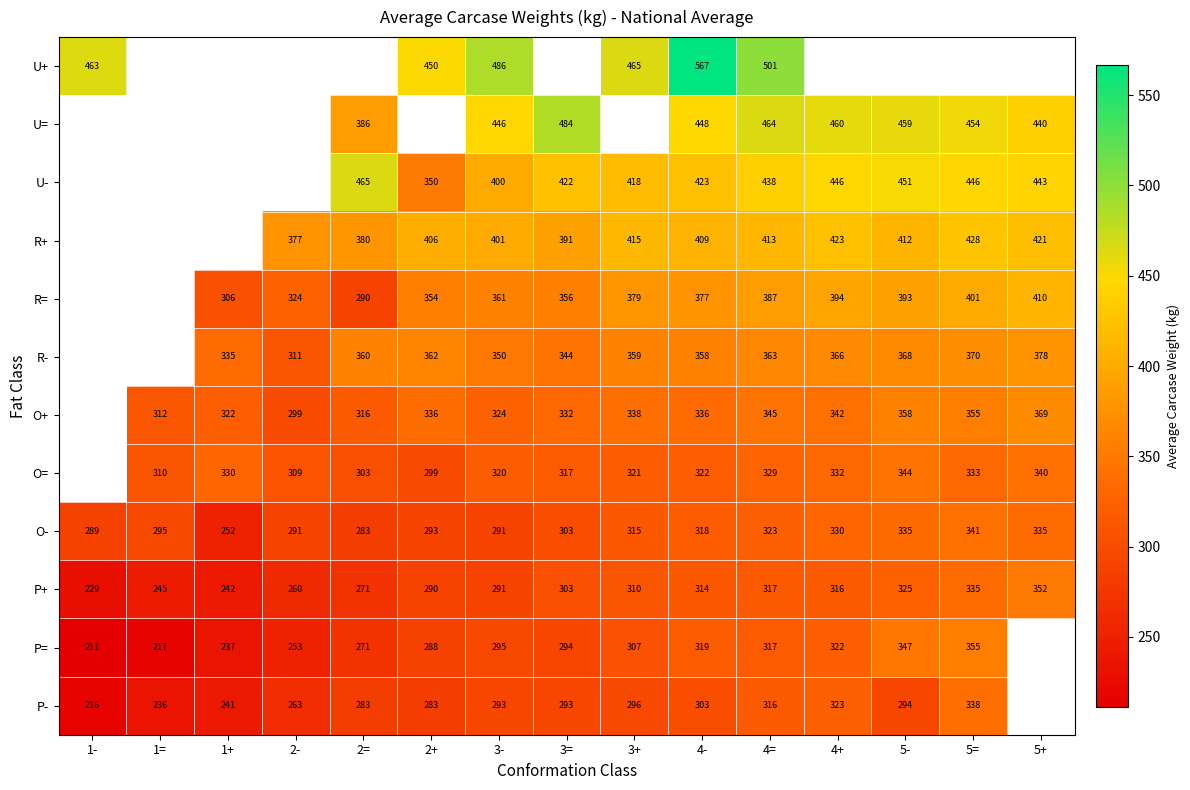

Read the P+ value at 3=.

303.0